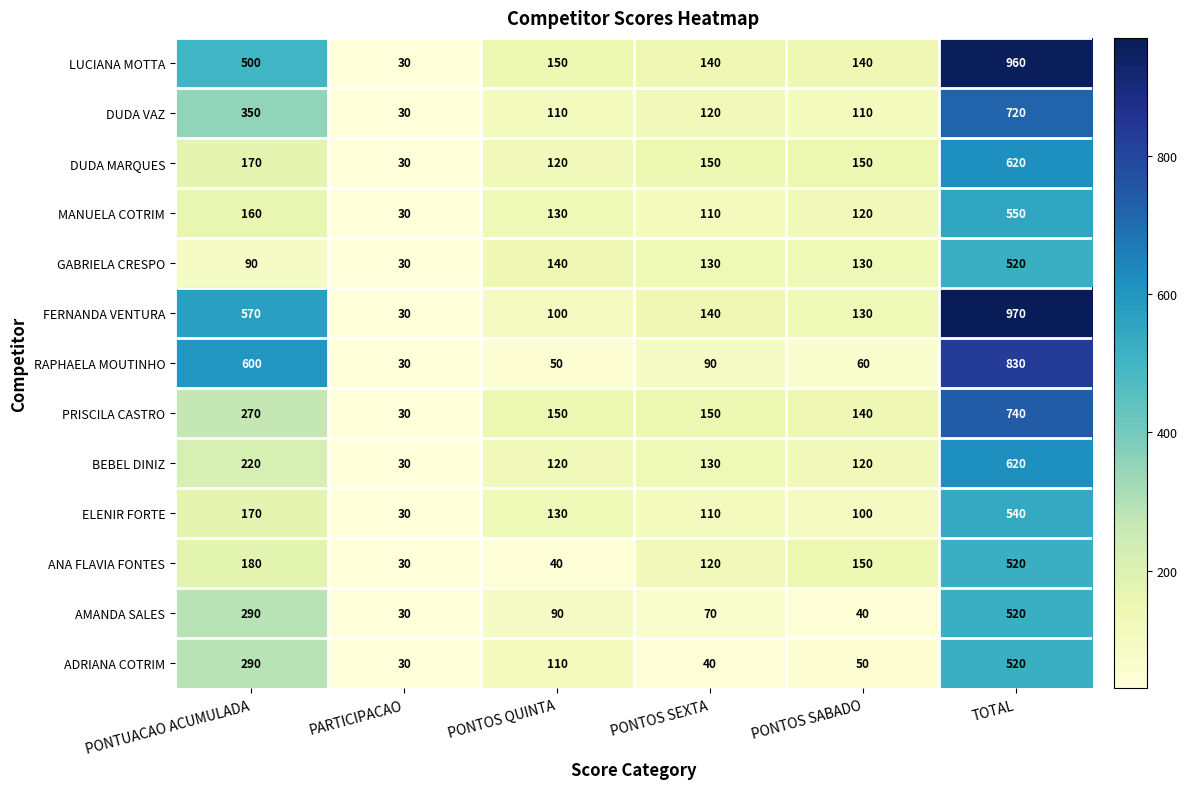

How many data points does each series have?

6